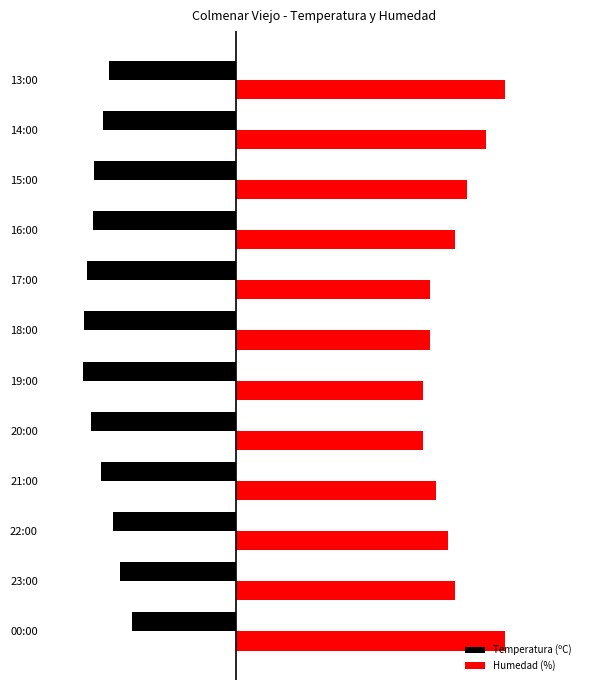

What are all the series names shown in the legend?

Temperatura (ºC), Humedad (%)